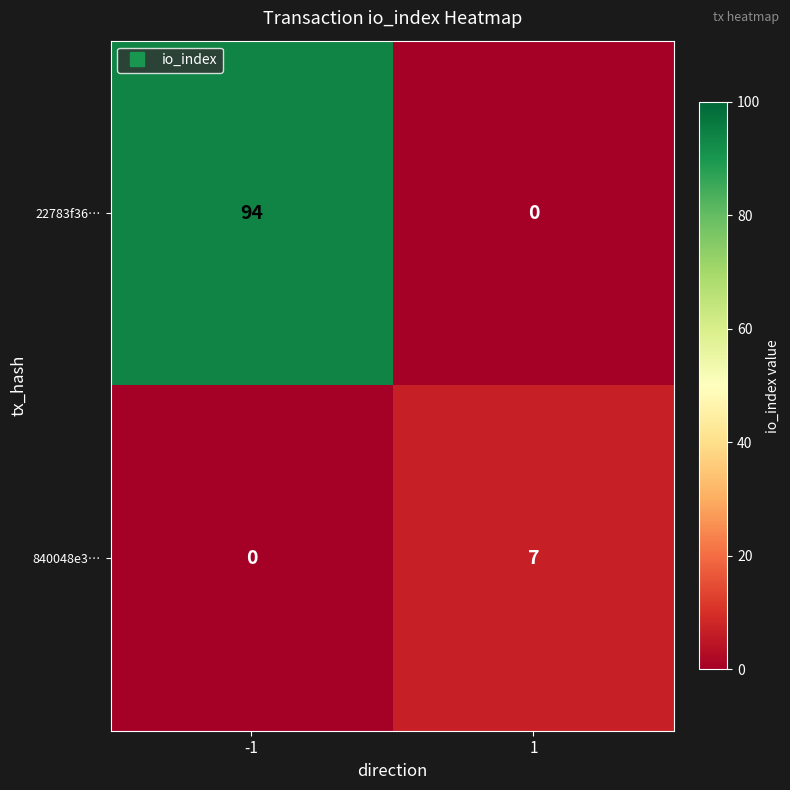

Which series changed the most between -1 and 1?

22783f36…